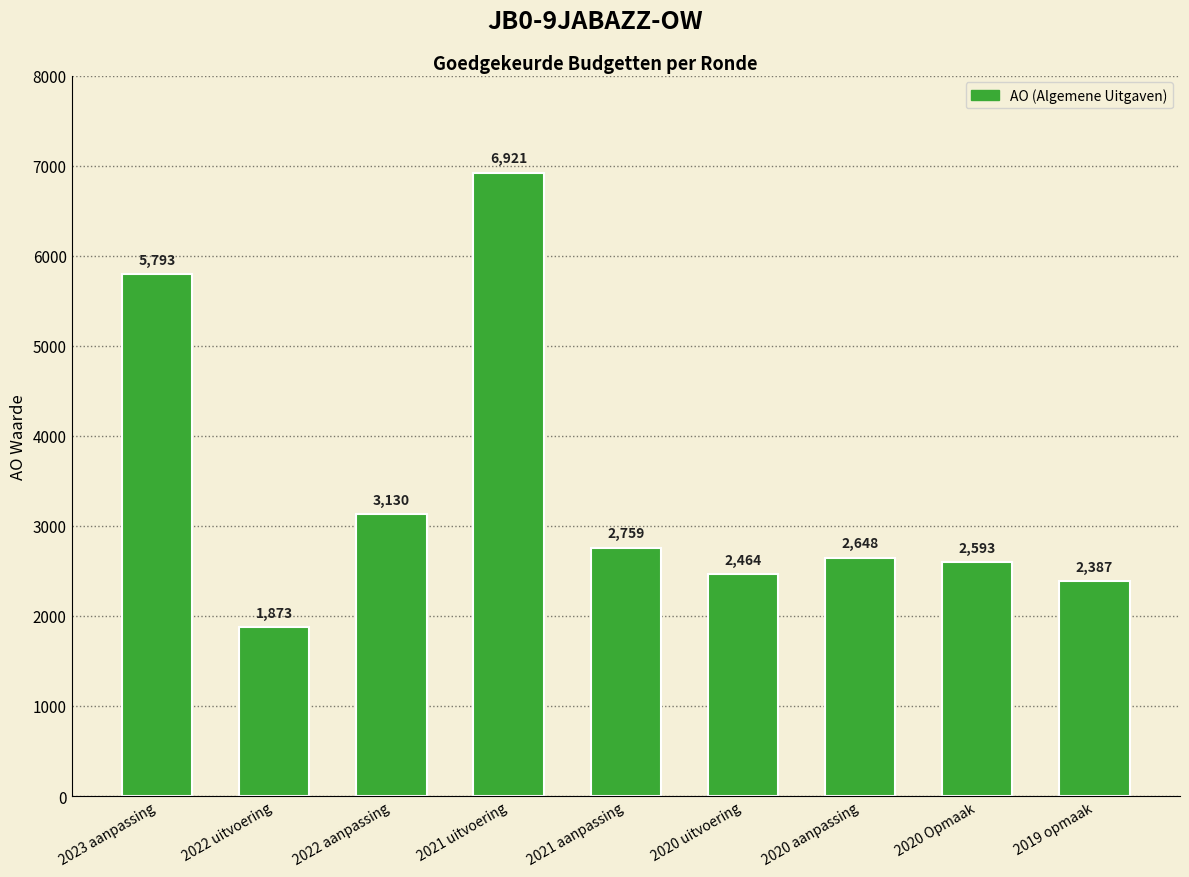

Which label corresponds to the largest value in the chart?

2021 uitvoering